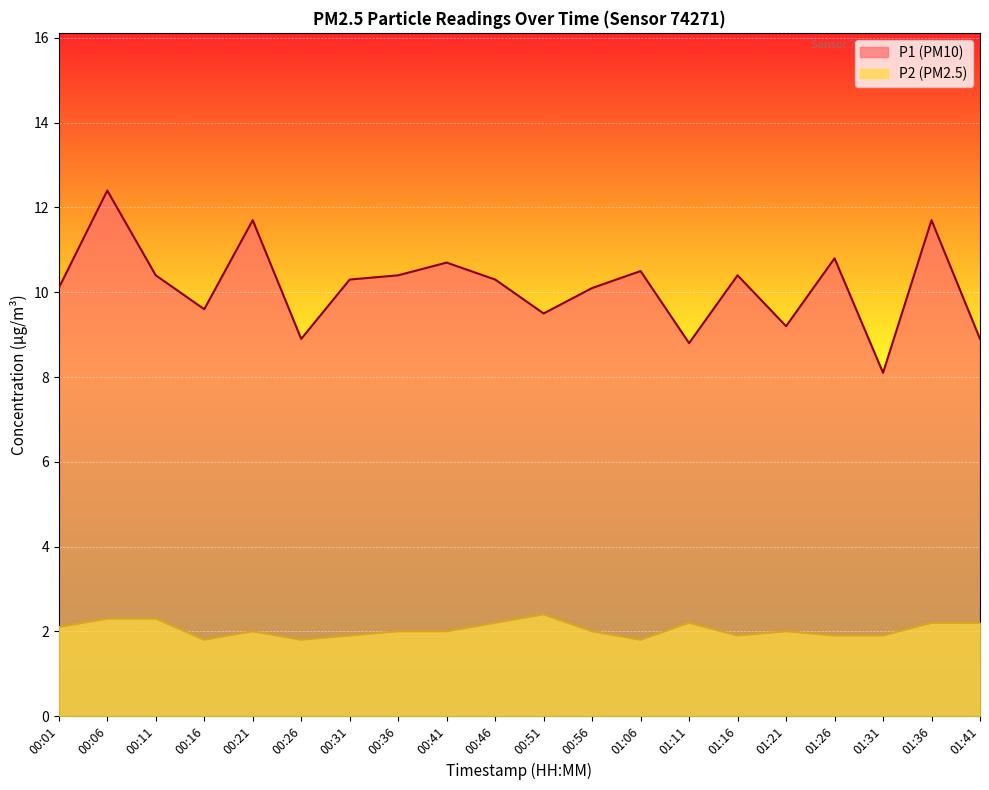

What is the greatest value displayed?

12.4